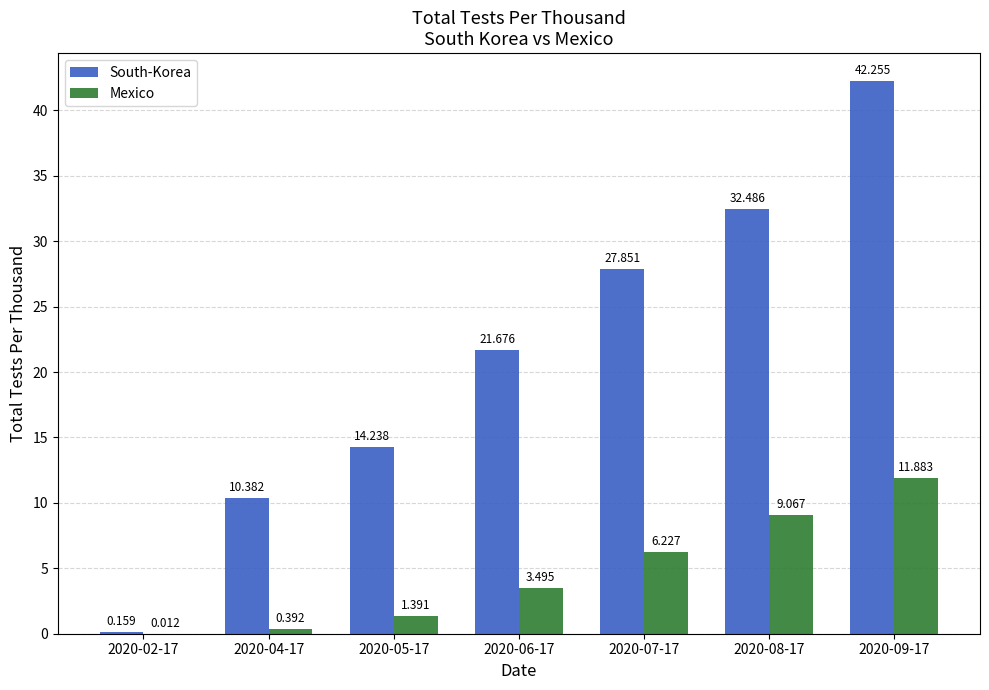

Between 2020-05-17 and 2020-09-17, which series saw the biggest shift?

South-Korea